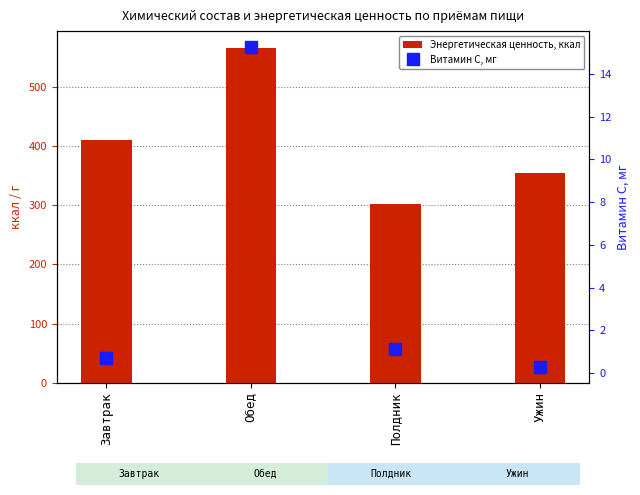

Which series changed the most between Завтрак and Ужин?

Энергетическая ценность, ккал